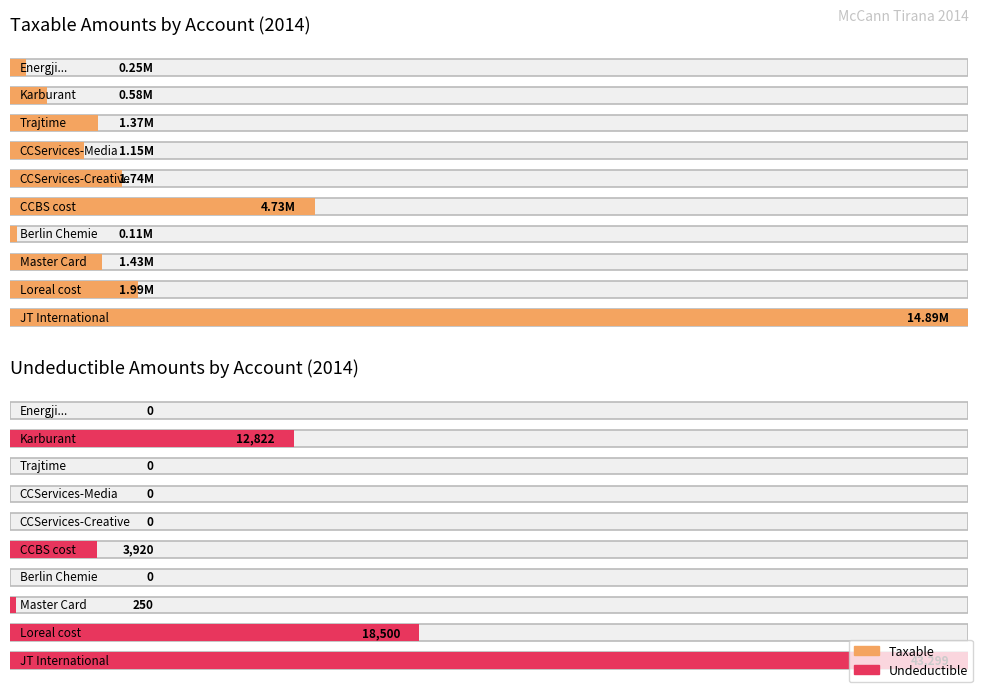

What is the approximate value of Undeductible at CCBS cost?

3920.0